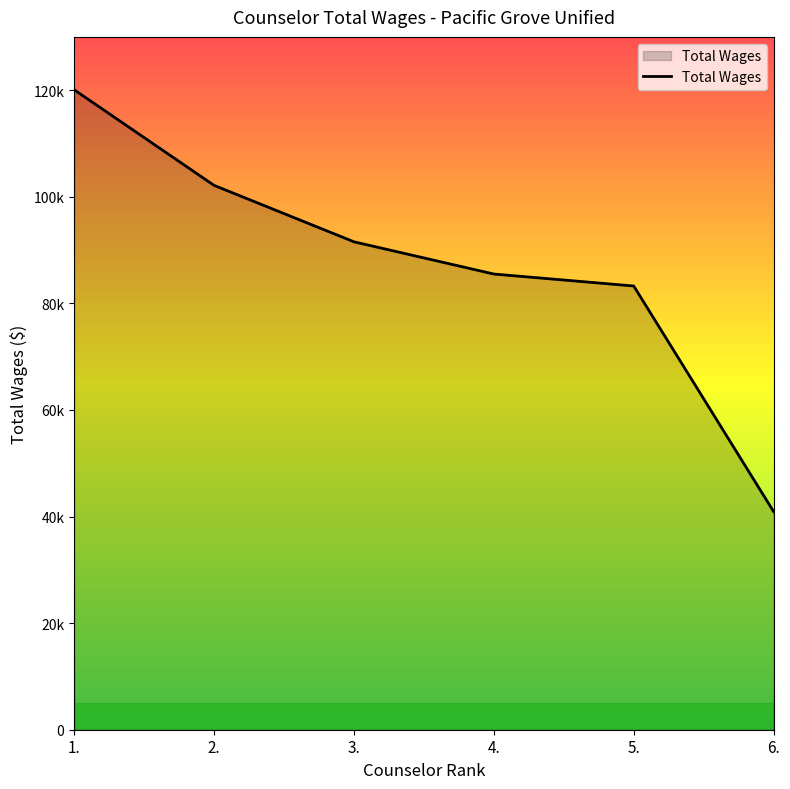

Reading right to left, what are all the values shown in this chart?

40922	83258	85502	91551	102142	120079